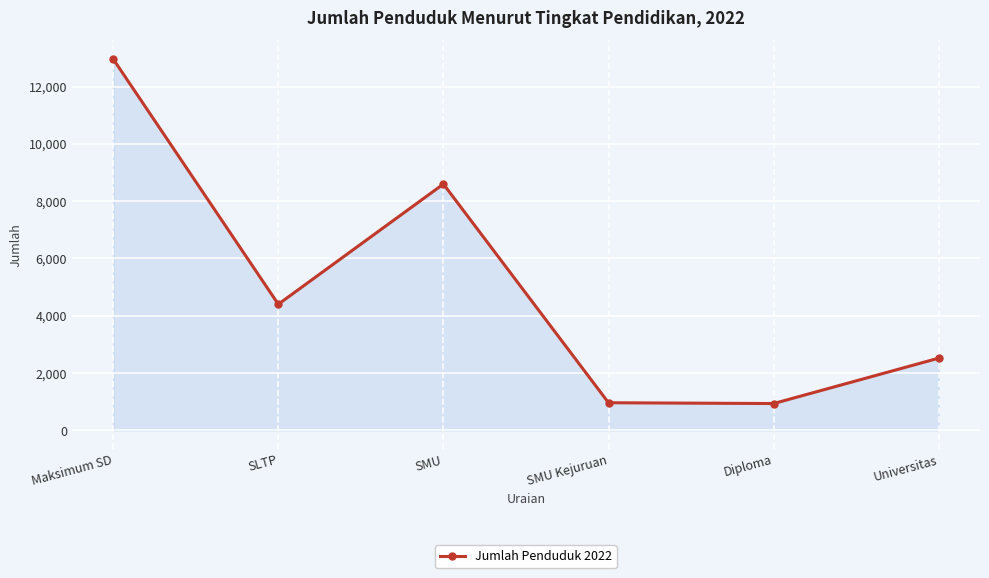

What is the sum of all values?

30383